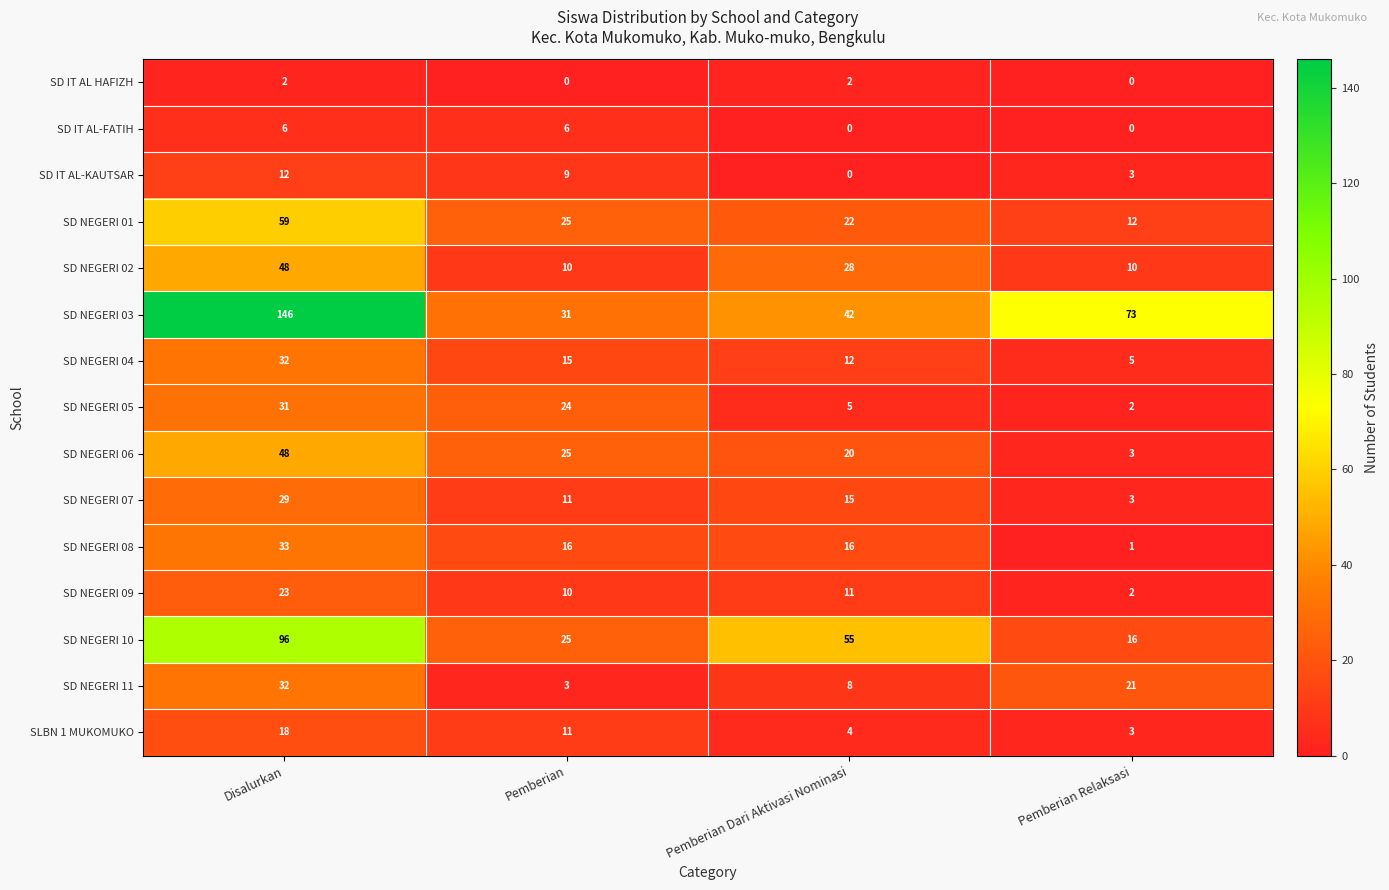

What is the spread (max minus min) of values at Pemberian Relaksasi?

73